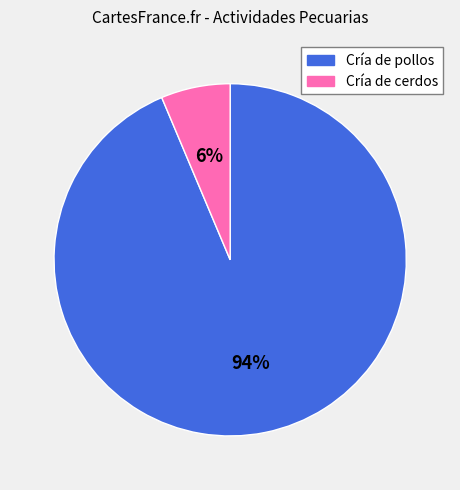

What is the largest slice in the pie chart?

Cría de pollos